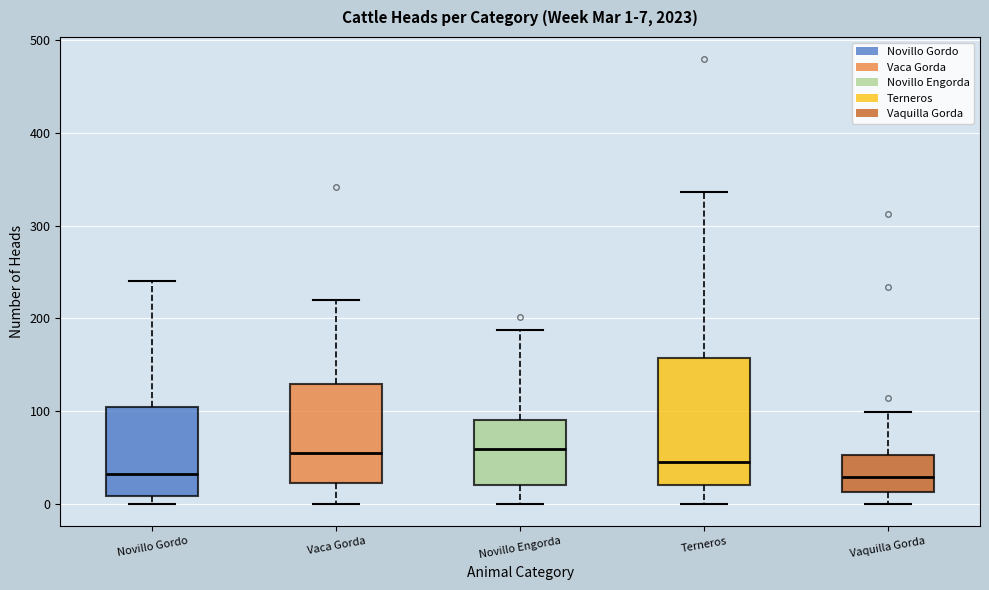

Comparing the boxes themselves (not the whiskers), which one is the tallest?

Terneros